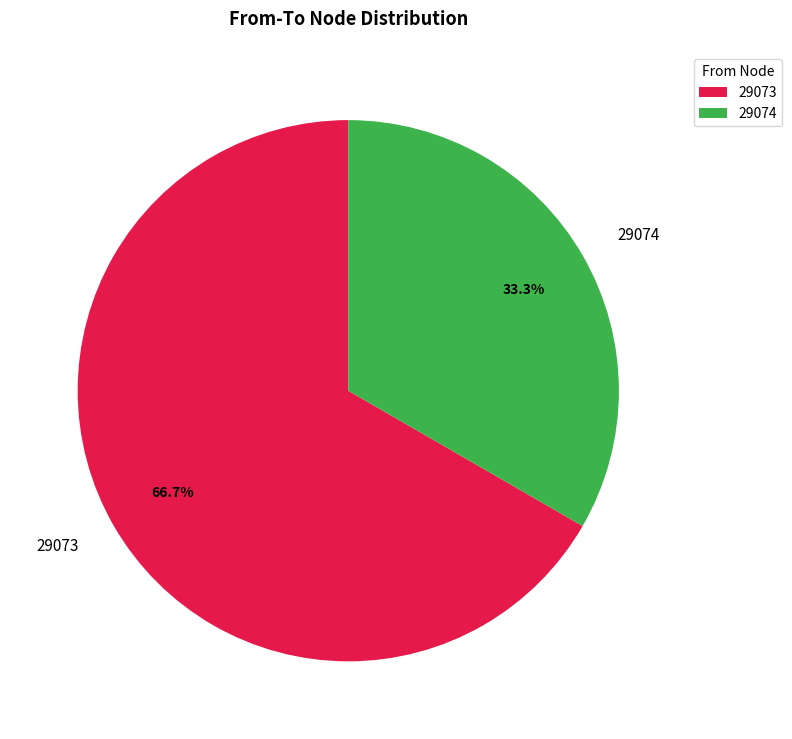

How many segments does this pie chart have?

2